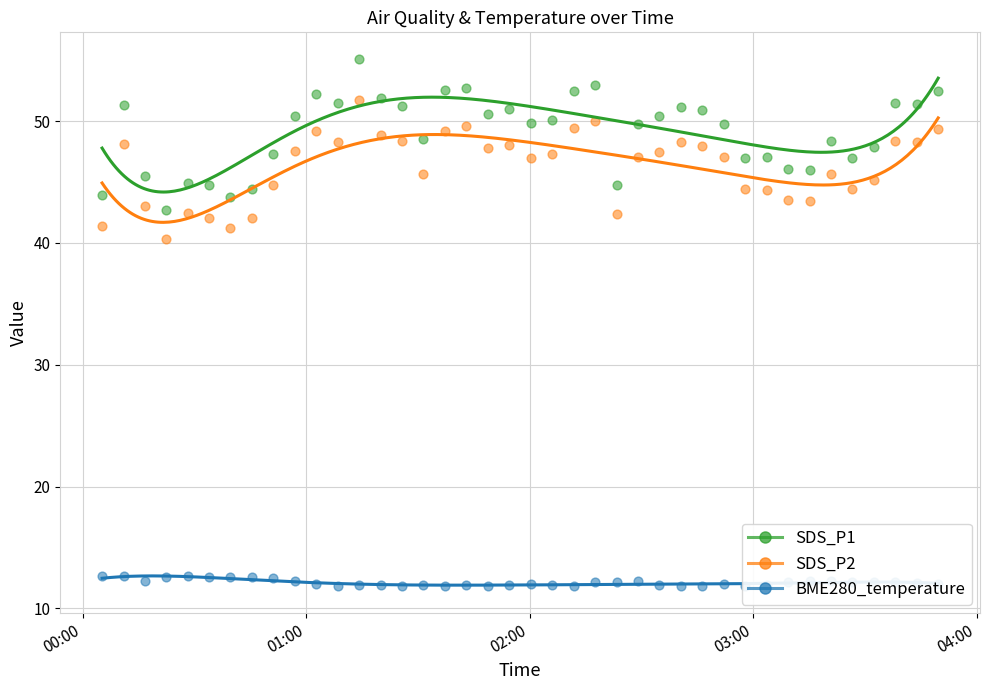

Which series has the widest spread of Y values?

SDS_P1